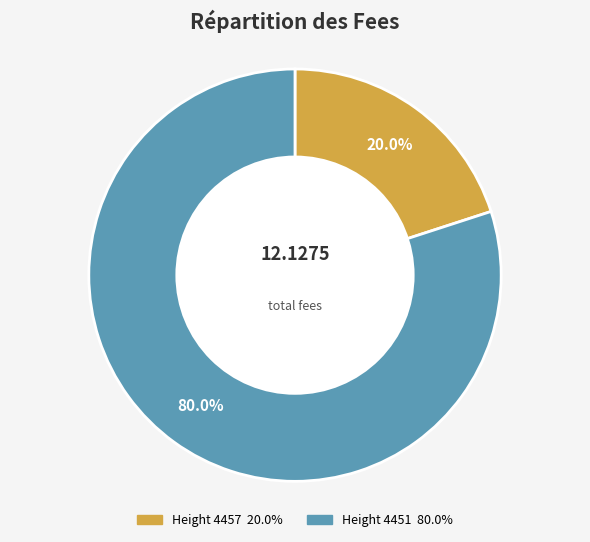

Is there a majority slice in this chart?

Yes